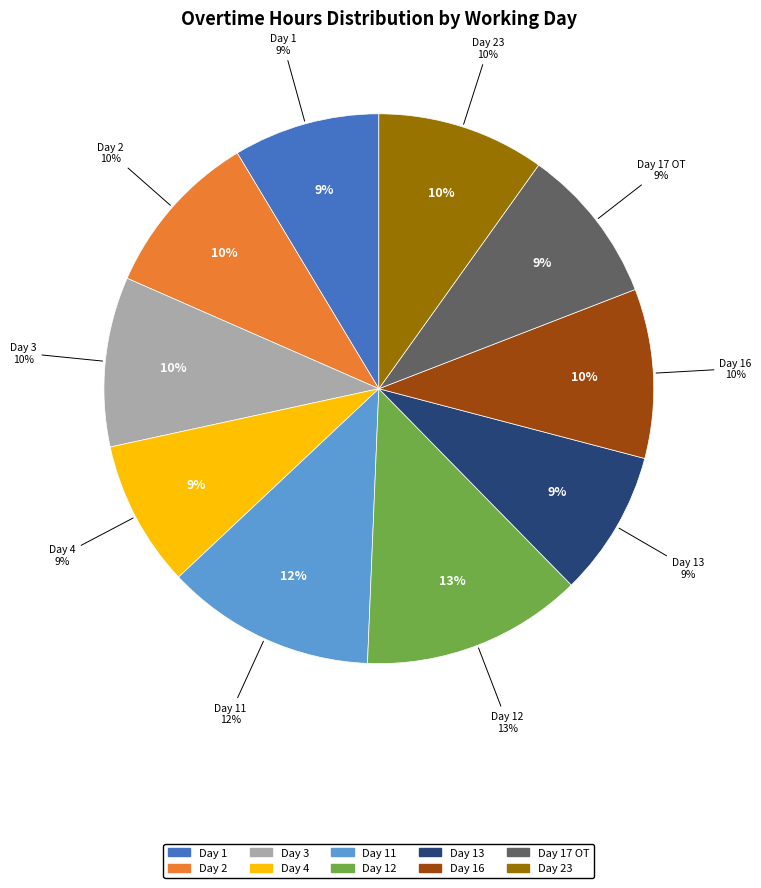

To the nearest percent, what is the average slice percentage?

10%